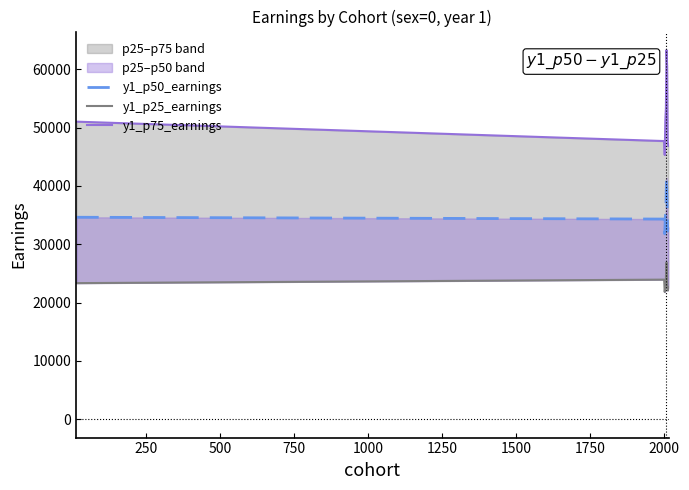

True or false: y1_p75_earnings and y1_p25_earnings intersect in this chart.

False